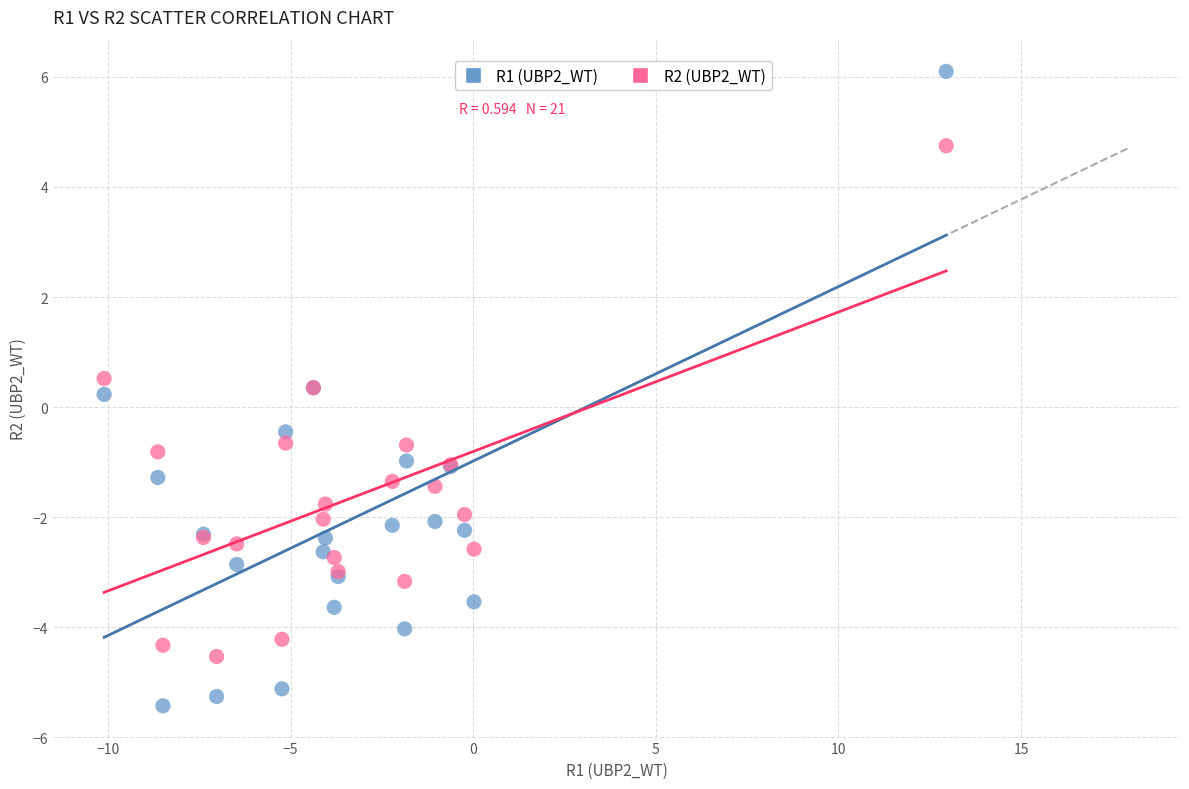

What is the X range (max minus min) for the scatter plot?

23.1